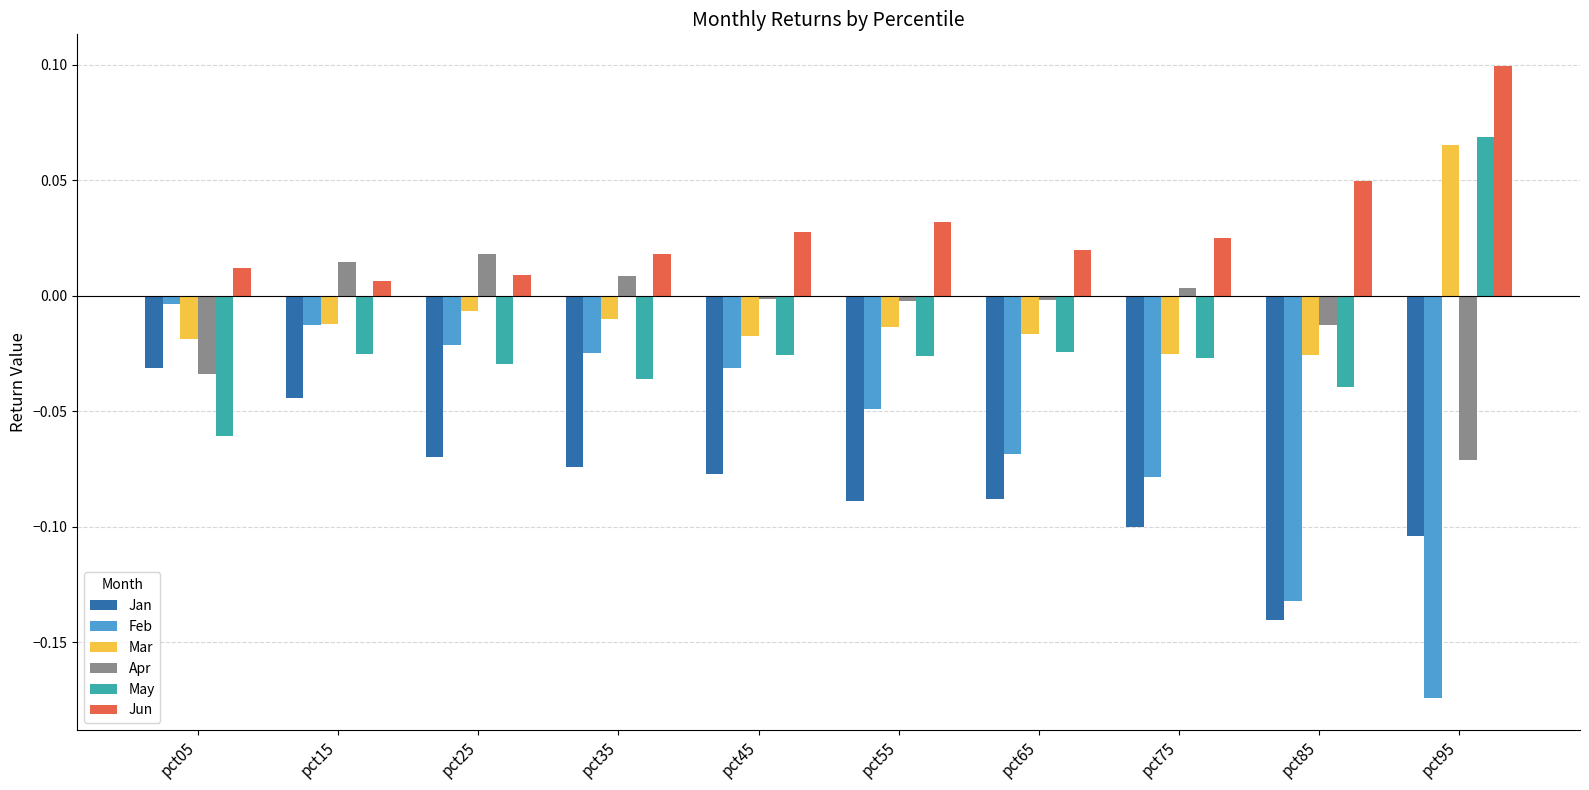

Which label corresponds to the smallest value in the chart?

pct95